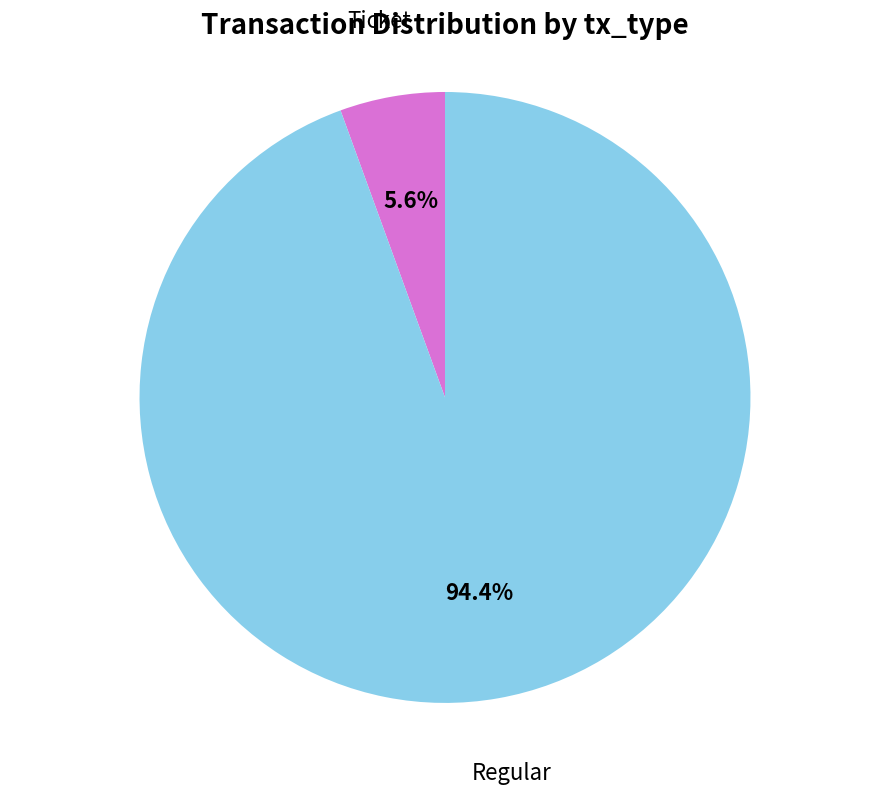

Rank the categories by value from highest to lowest.

Regular, Ticket